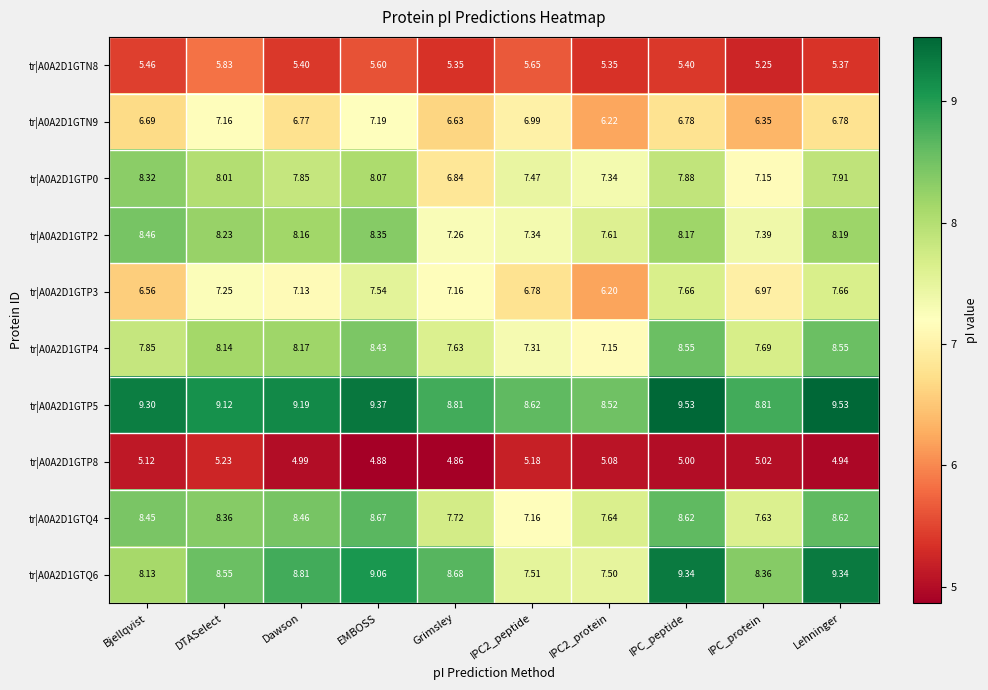

What is the total value across all series at IPC2_protein?

68.6